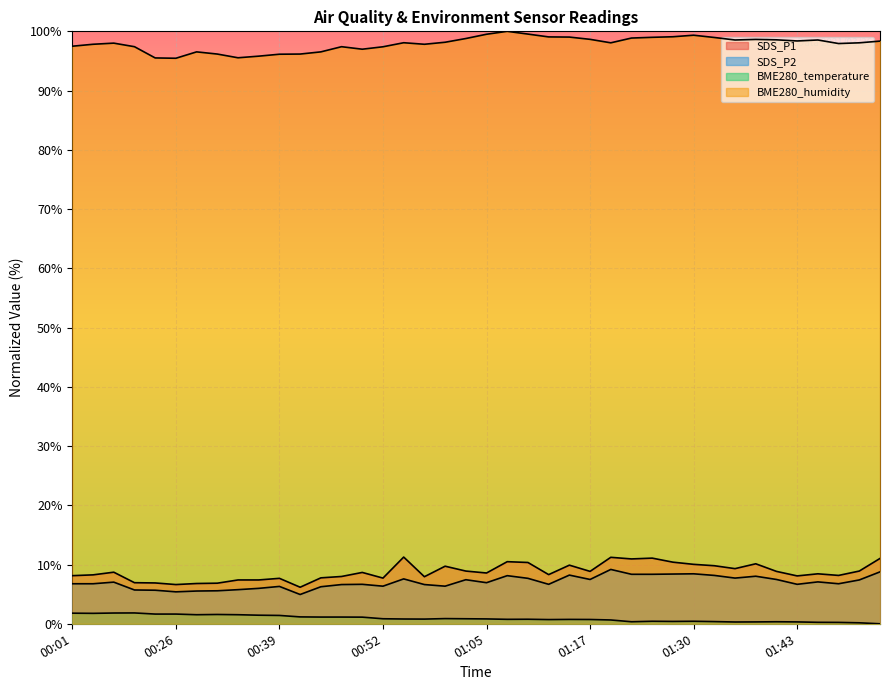

What value does the SDS_P2 series have at 01:43?

6.7